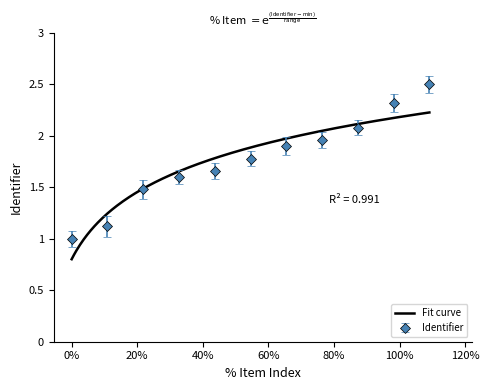

What is the value of the Identifier point at the 10th from the left?

2.3